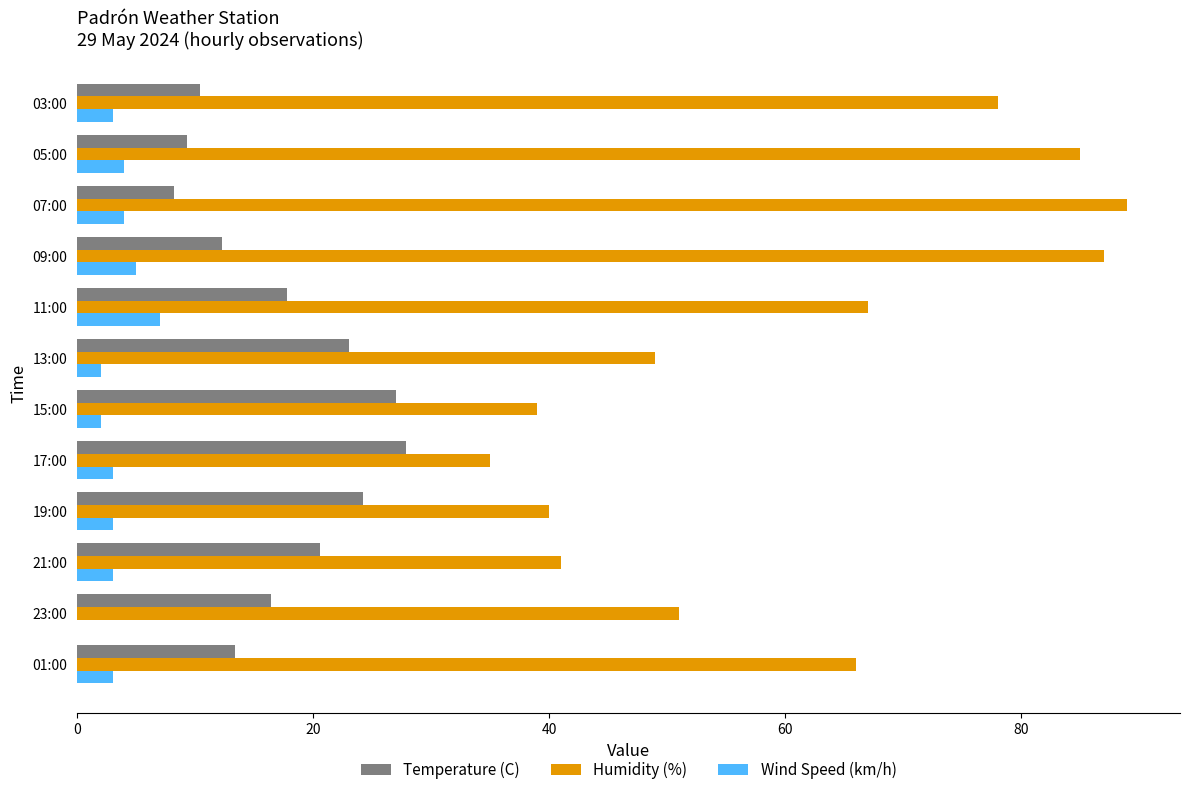

Between 11:00 and 05:00, which series saw the biggest shift?

Humidity (%)